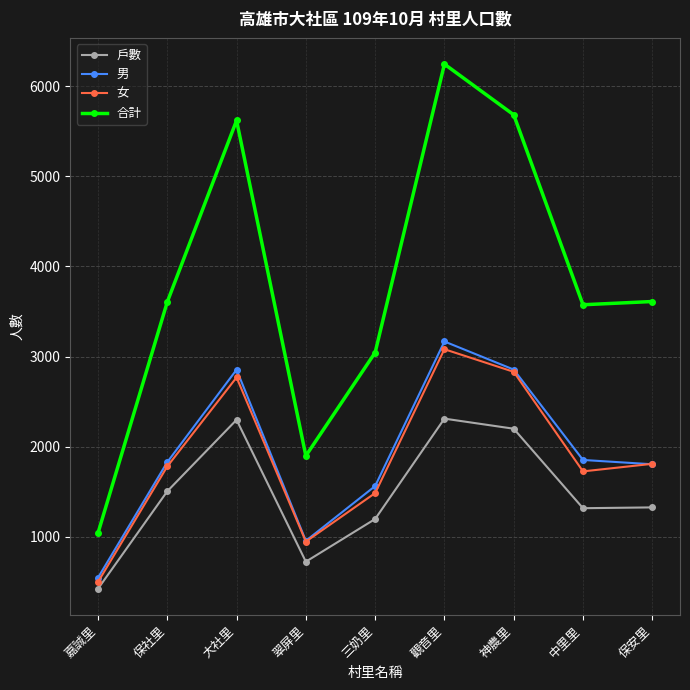

True or false: 戶數 and 女 cross at least once.

False